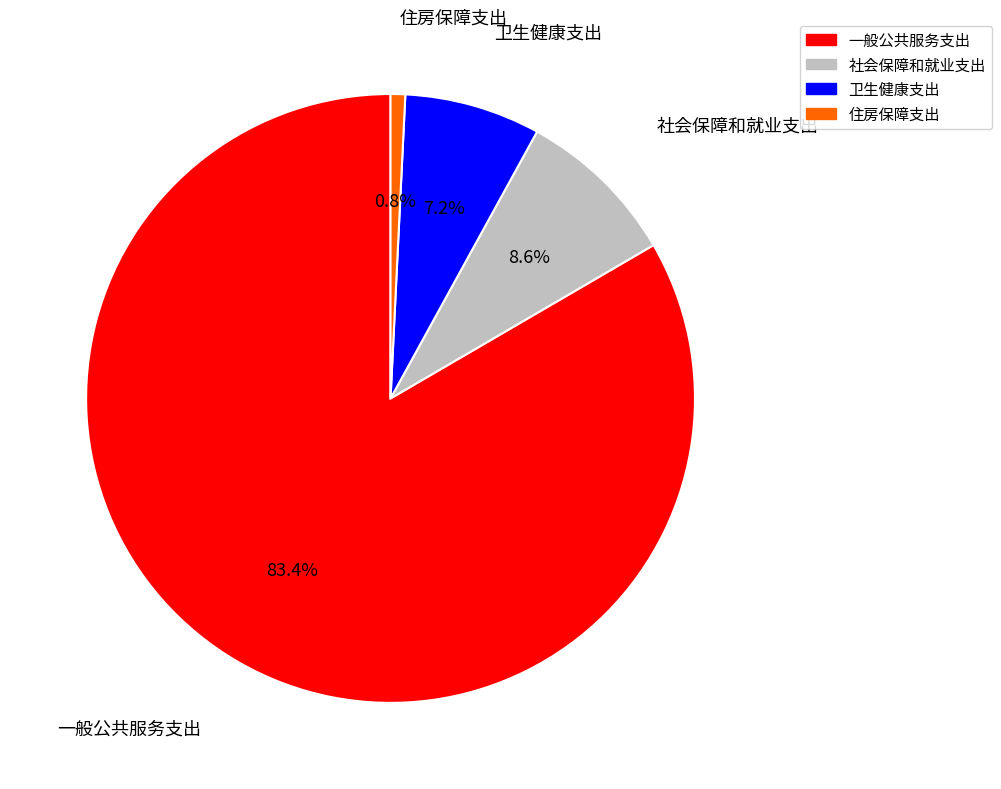

To the nearest percent, what percentage of the pie is 住房保障支出?

1%